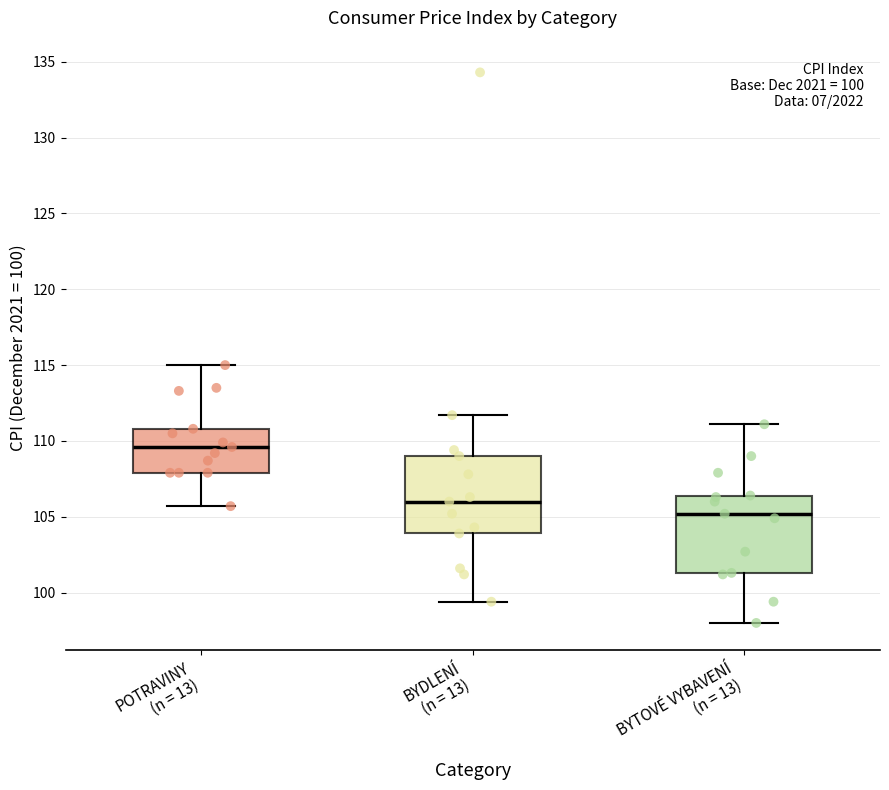

Which box has the highest median line?

POTRAVINY (n = 13)